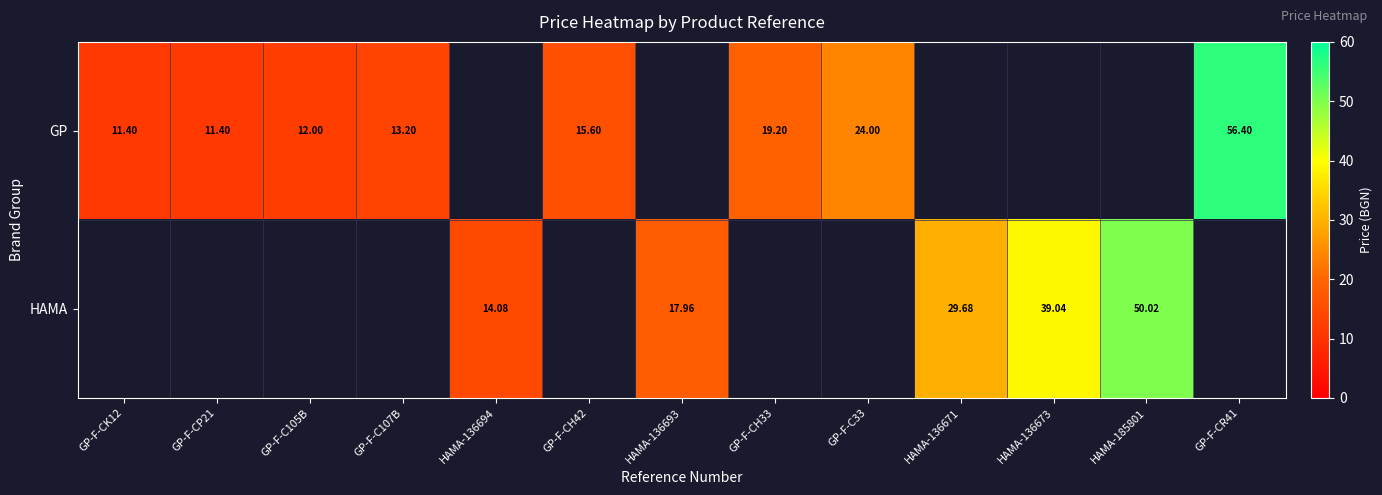

What is the difference between the maximum and minimum values in the GP series?

45.0